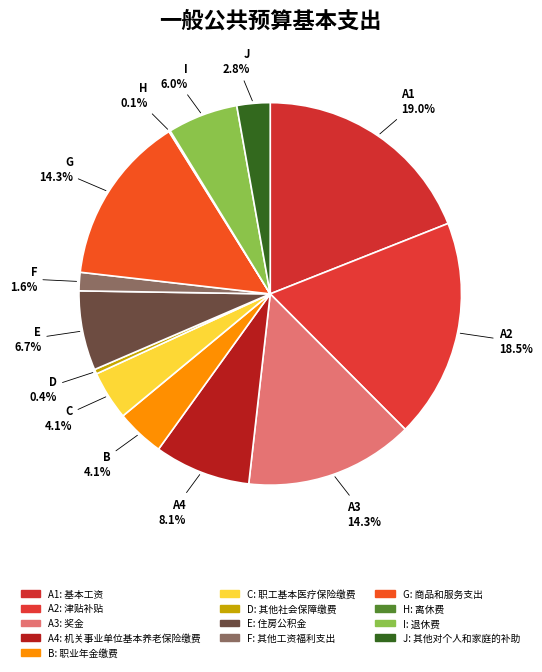

Does any single category account for the majority?

No